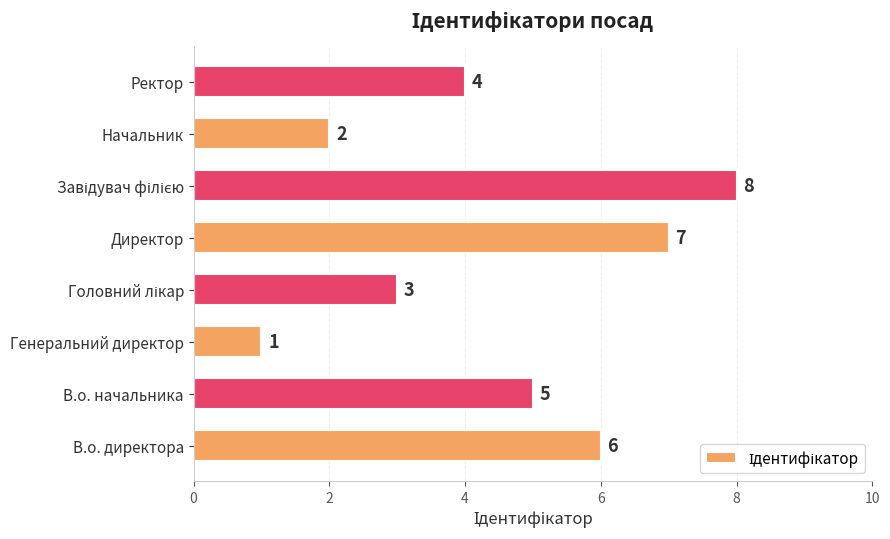

Which has a higher value, Ректор or Начальник?

Ректор